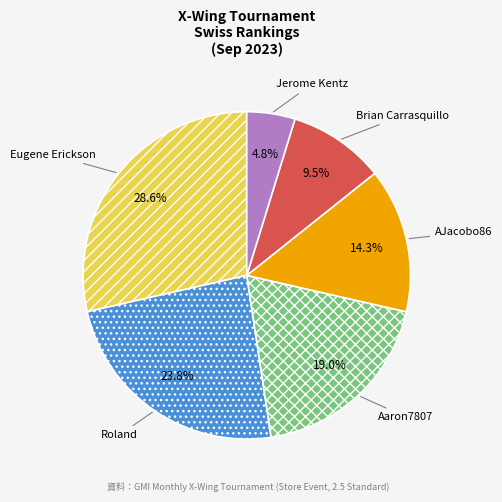

Is the sum of Eugene Erickson and Aaron7807 greater than half?

No